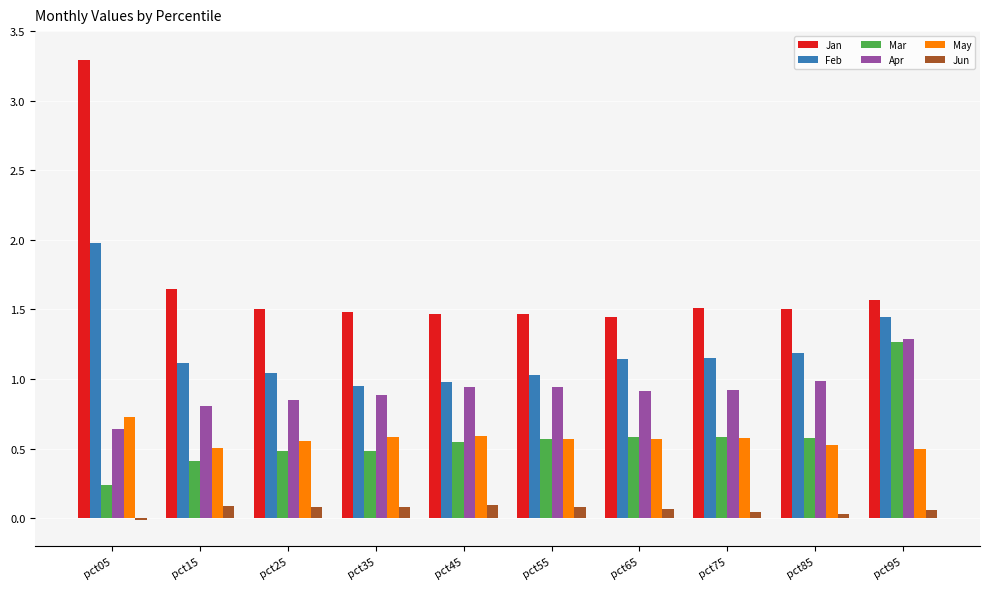

At which label does Apr reach its minimum?

pct05